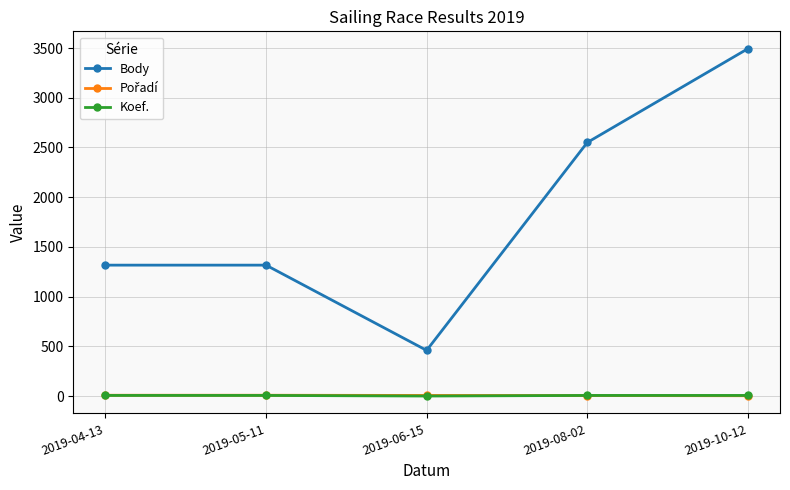

At which label is Body closest to 1976?

2019-08-02